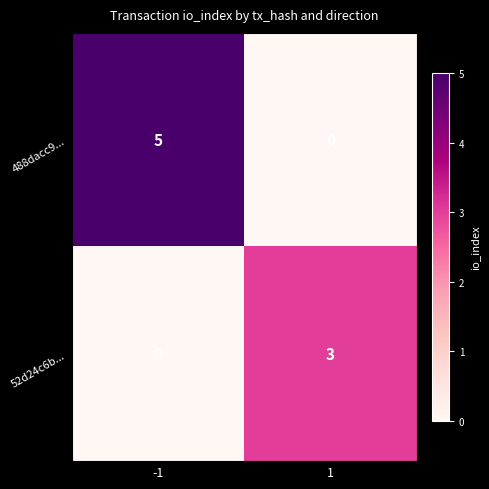

Is it true that 52d24c6b... equals 3 at 1?

True